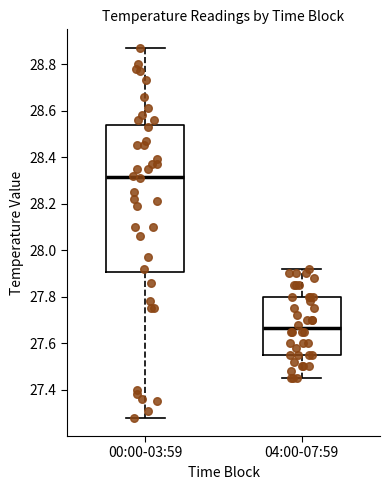

Which box is the tallest, from its lower edge to its upper edge?

00:00-03:59